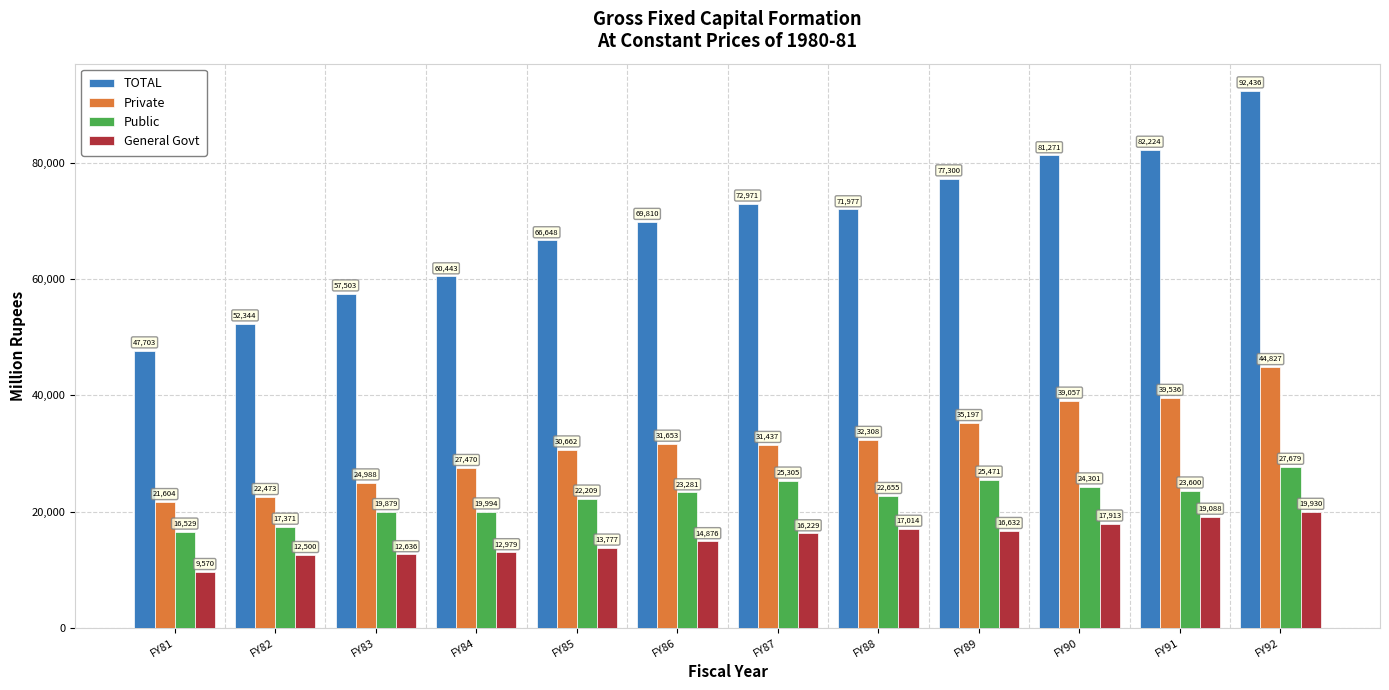

Which series has the largest total across all categories?

TOTAL